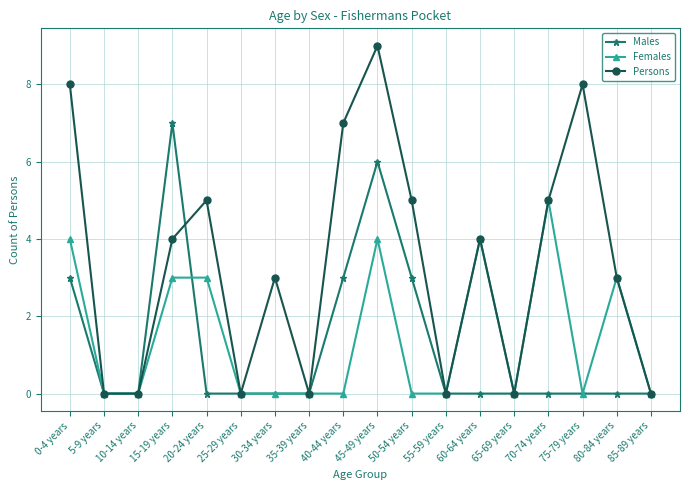

What is the label of the 17th point from the right?

5-9 years